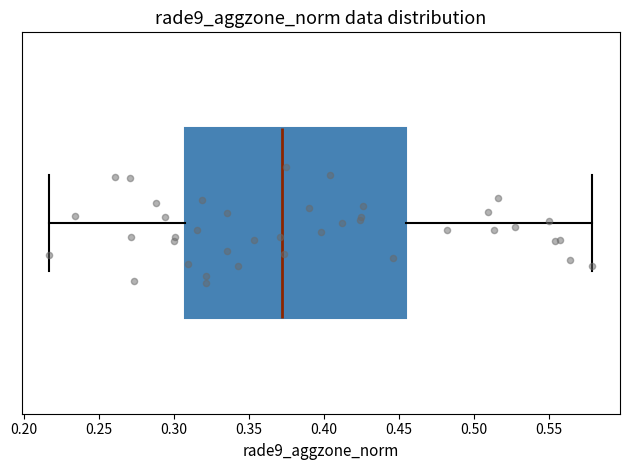

Where is the left edge of the box on the x-axis? The values are not printed on the chart, so give them approximately, as read against the axis.

0.305